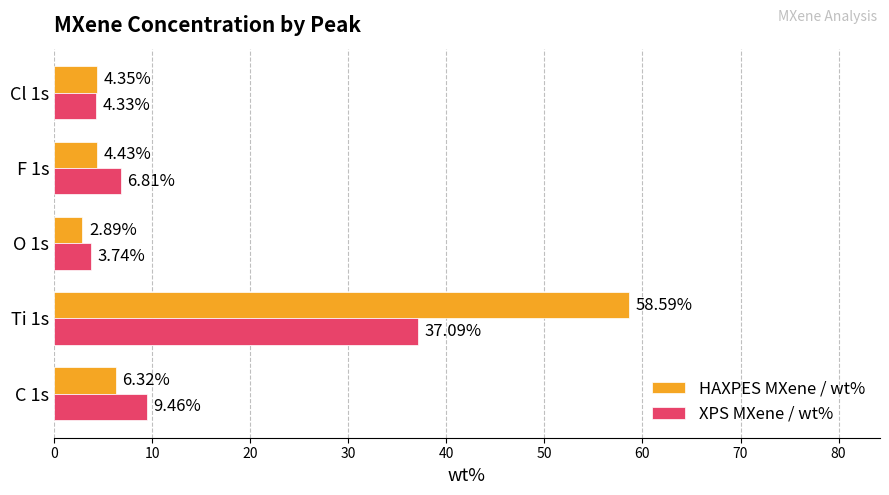

What is the difference between the highest and lowest values at O 1s?

0.9